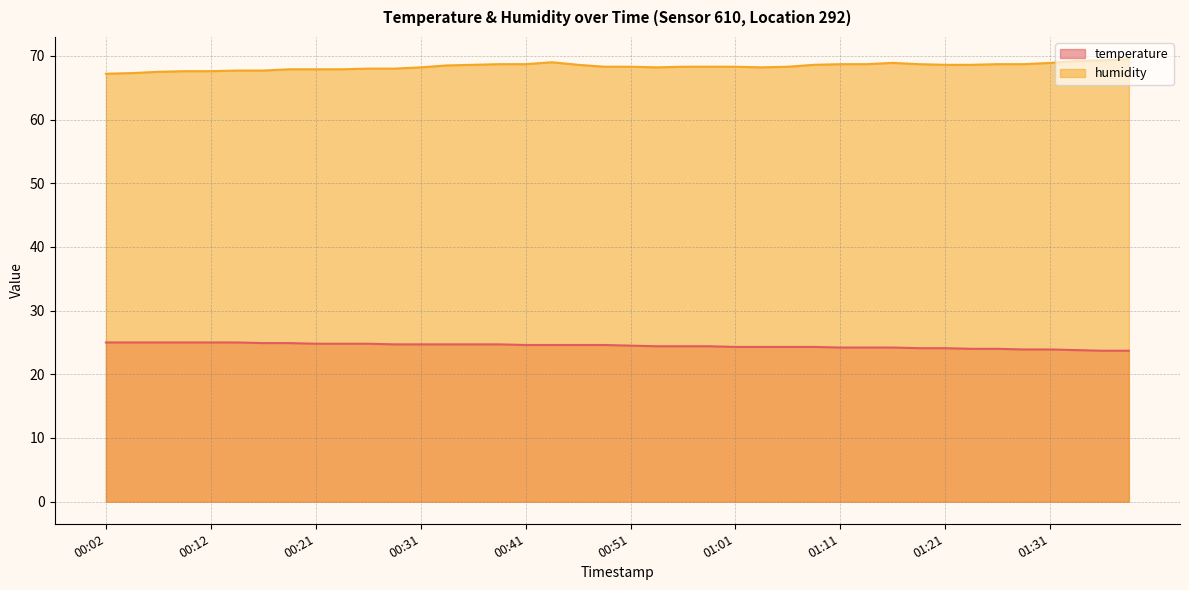

The value of humidity at 00:31 is 13.7. True or false?

False